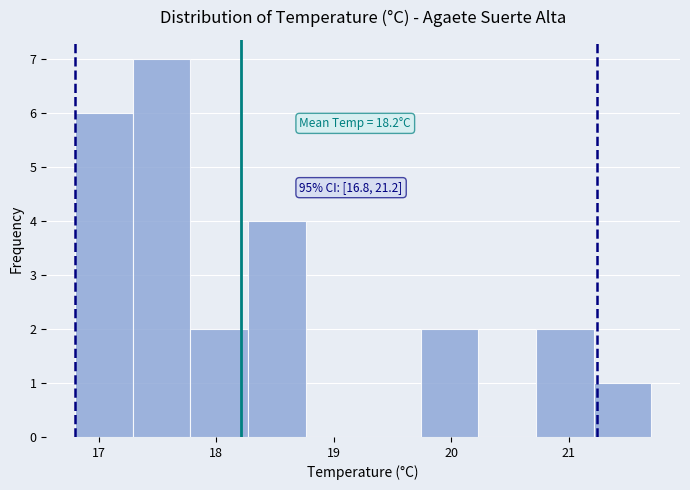

Over which range of the x-axis is the bar tallest?

17.29 to 17.78